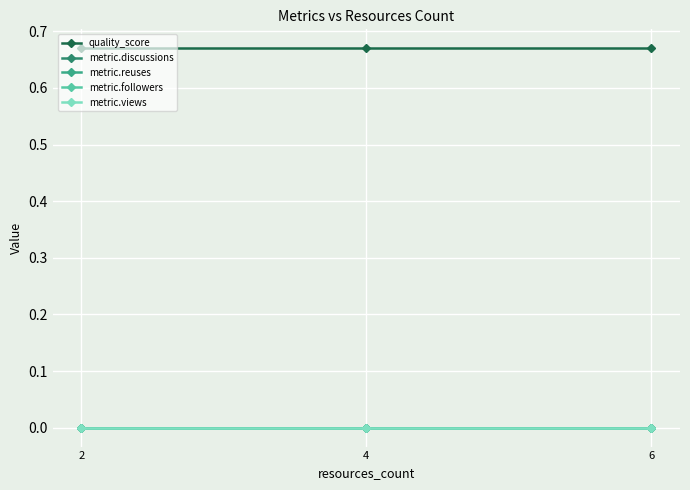

At which category is the sum across all series the highest?

2